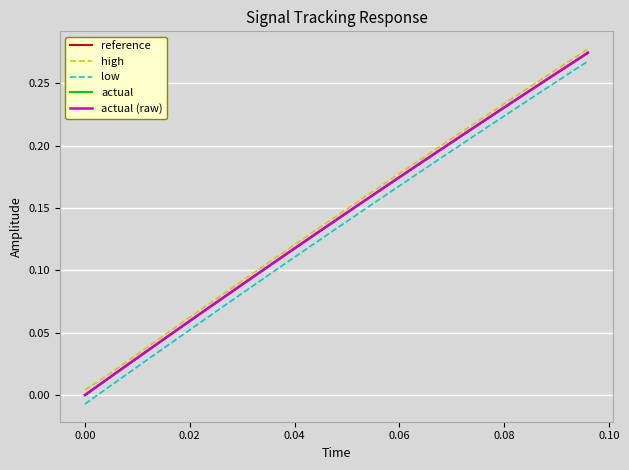

Rank the series by their maximum value, from lowest to highest.

low, reference, actual, actual (raw), high